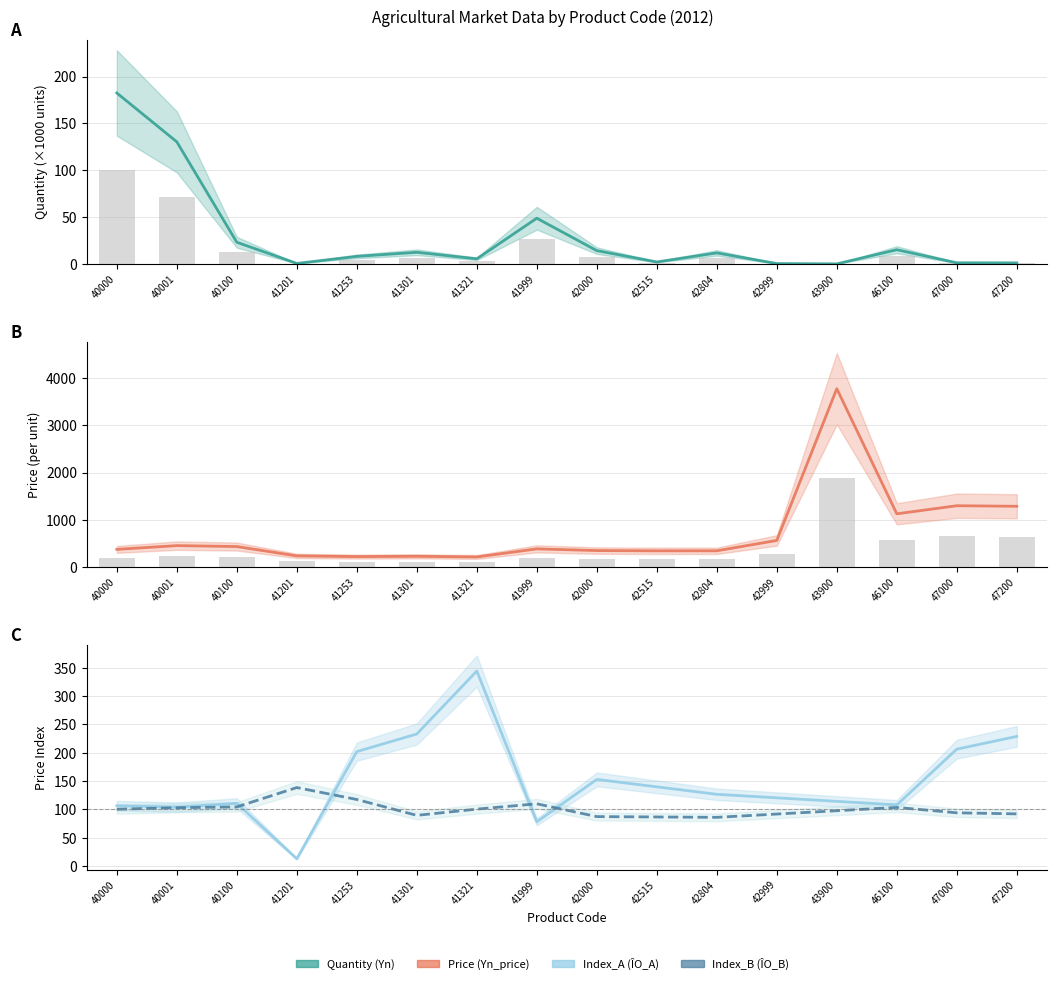

What is the value of the Quantity (Yn) bar at the 1st from the left?

100.4